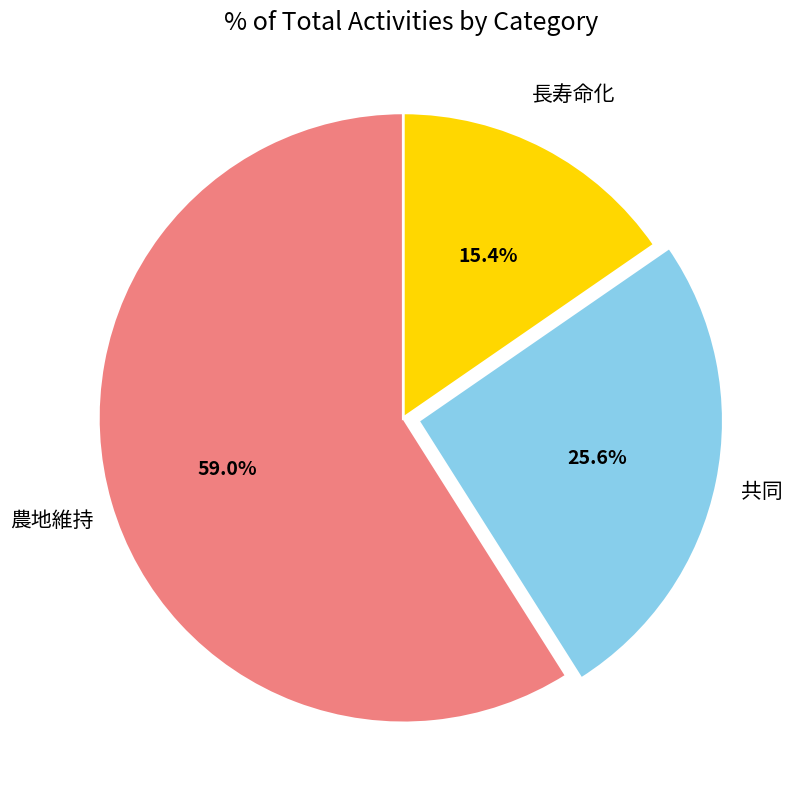

Is there any slice that represents more than half of the pie?

Yes